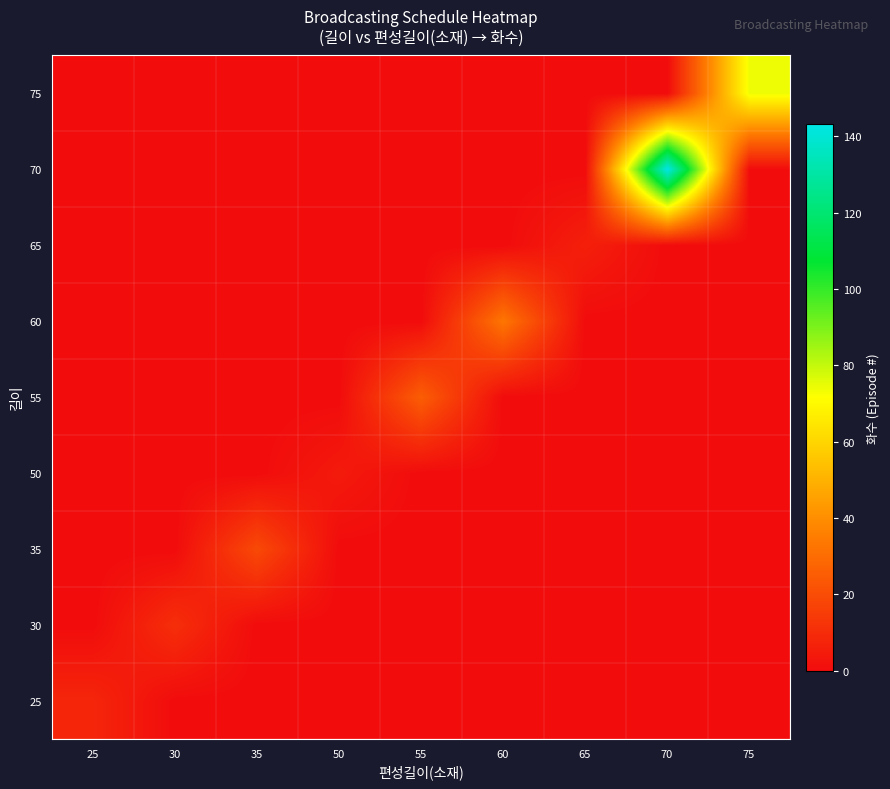

What is the difference between the highest and lowest values at 55?

25.5